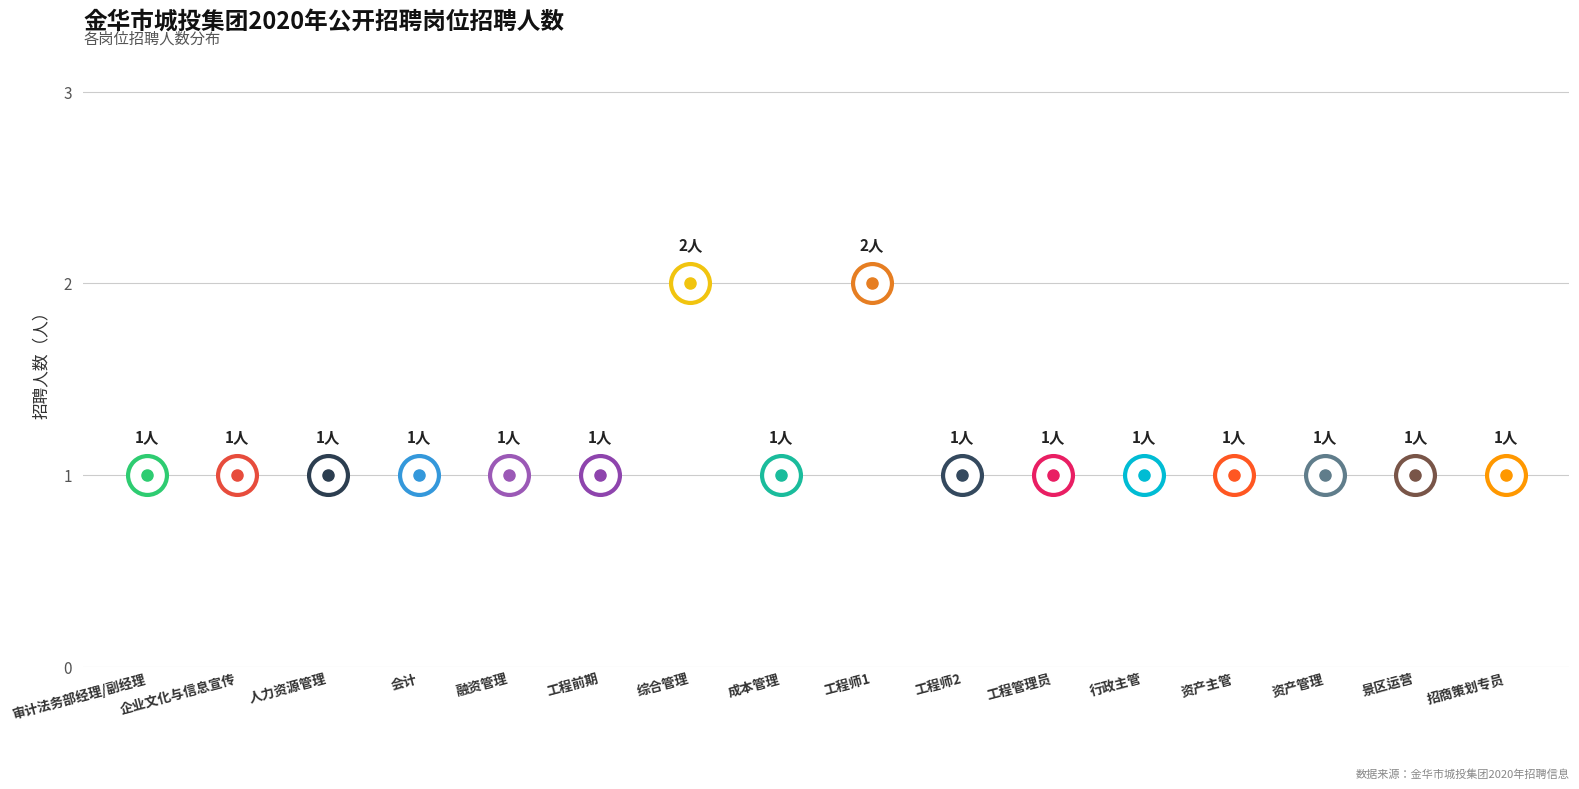

Rank the categories by value from highest to lowest.

综合管理, 工程师1, 审计法务部经理/副经理, 企业文化与信息宣传, 人力资源管理, 会计, 融资管理, 工程前期, 成本管理, 工程师2, 工程管理员, 行政主管, 资产主管, 资产管理, 景区运营, 招商策划专员